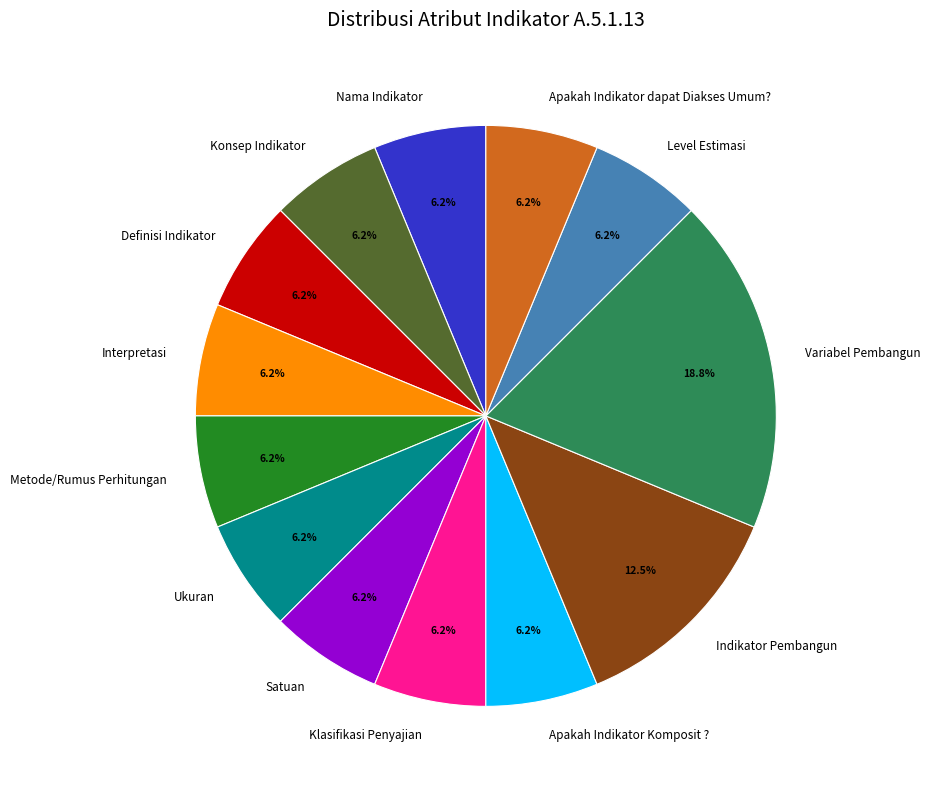

To the nearest percent, what portion does Klasifikasi Penyajian represent?

6%